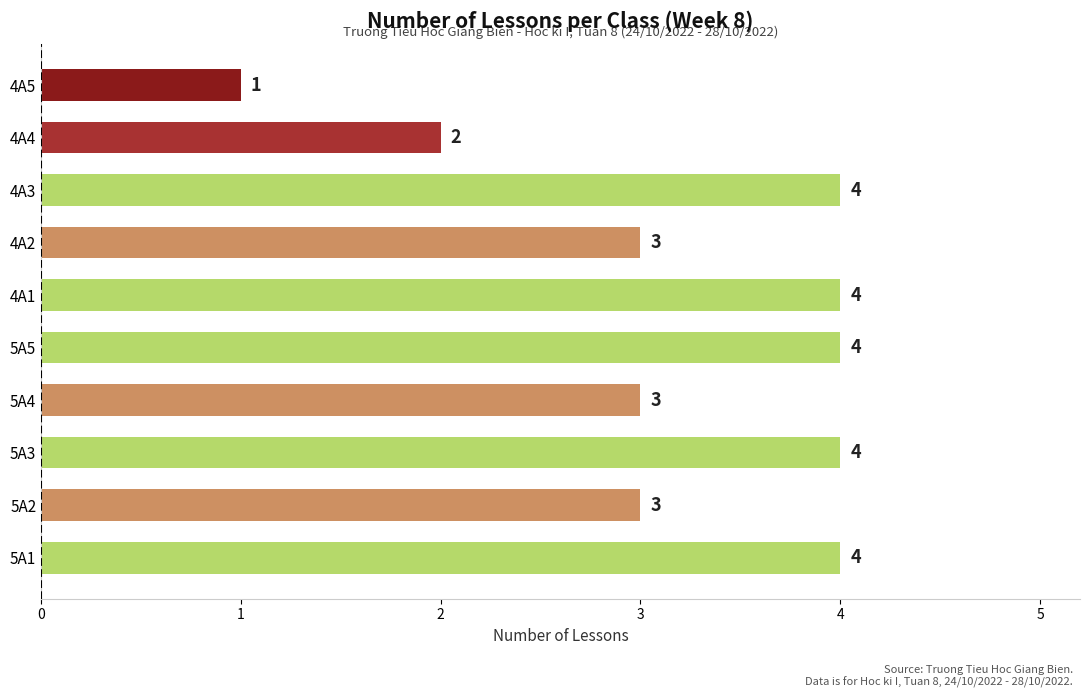

What is the ratio of the value at 5A1 to the value at 5A3?

1.0